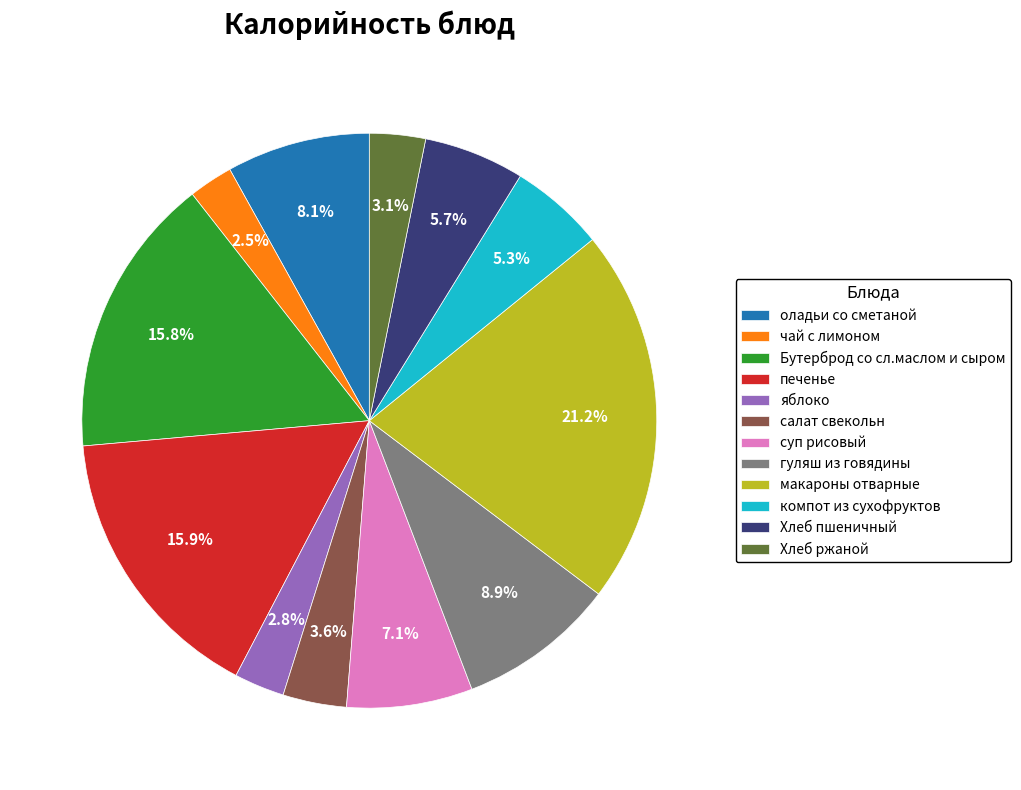

Approximately how many times larger is the value at салат свекольн compared to яблоко?

1.3